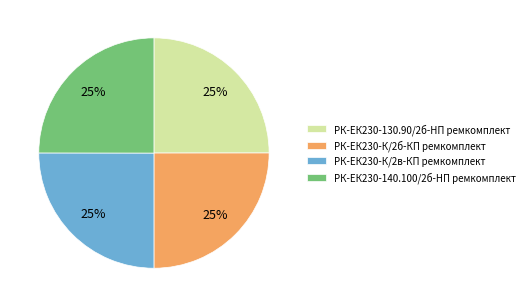

True or false: РК-ЕК230-К/2б-КП ремкомплект accounts for 12% of the total.

False